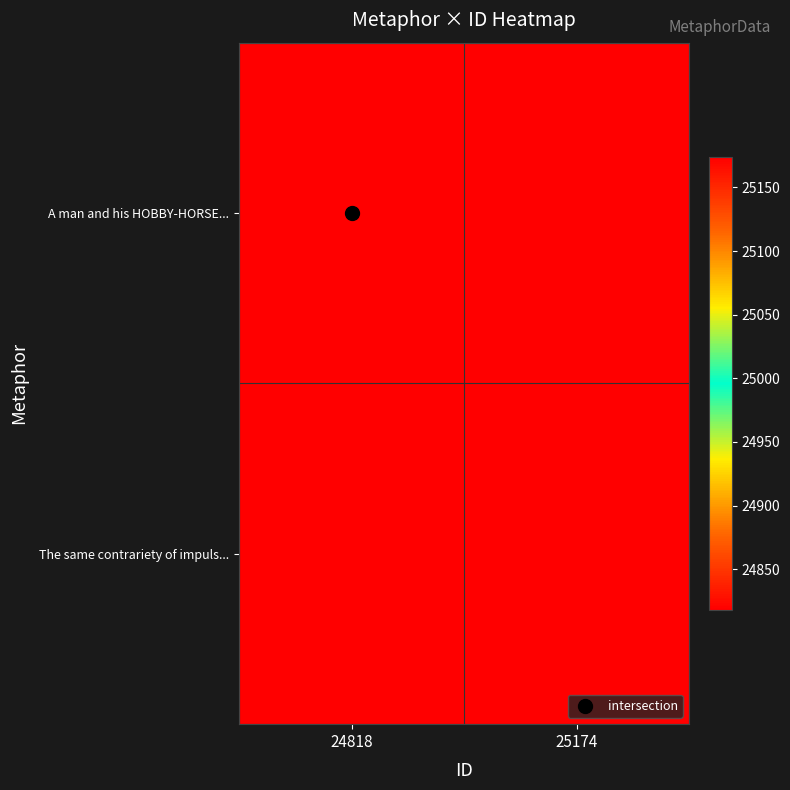

What is the minimum value shown in the chart?

24818